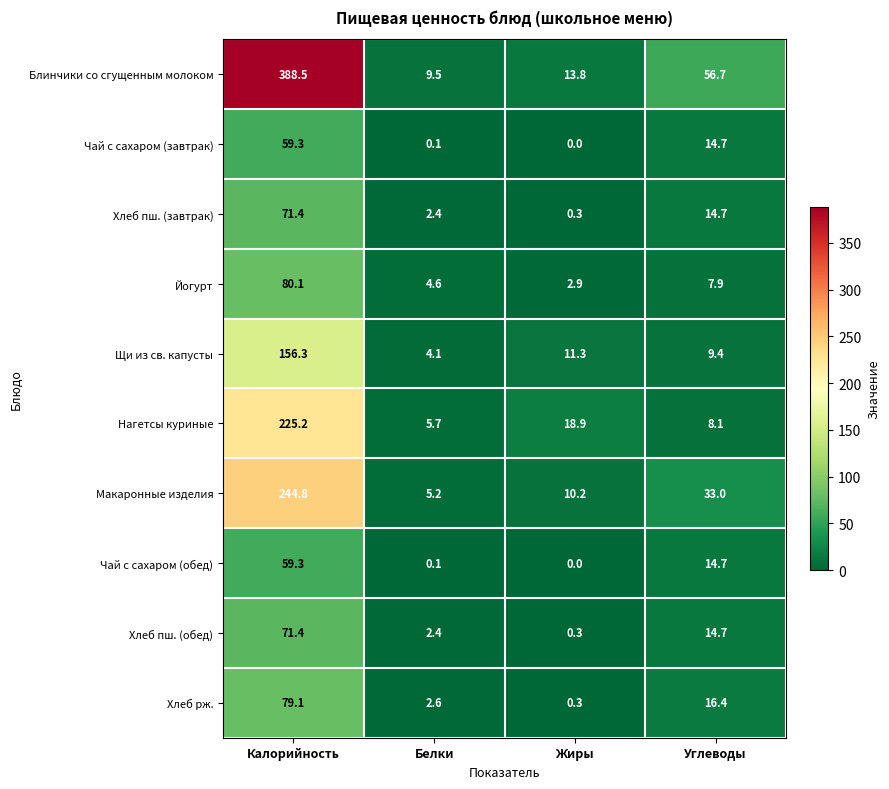

The Хлеб пш. (обед) series shows 0.3 at Жиры. True or false?

True